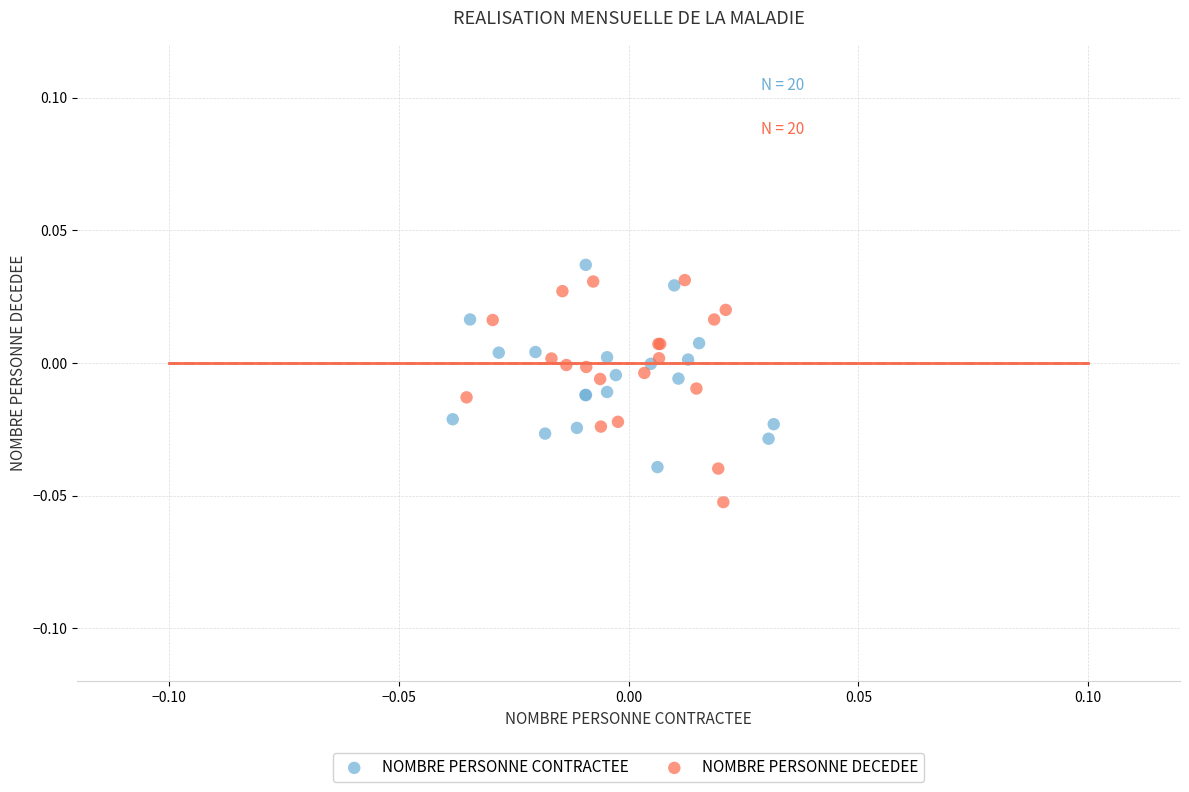

What are all the series names shown in the legend?

NOMBRE PERSONNE CONTRACTEE, NOMBRE PERSONNE DECEDEE